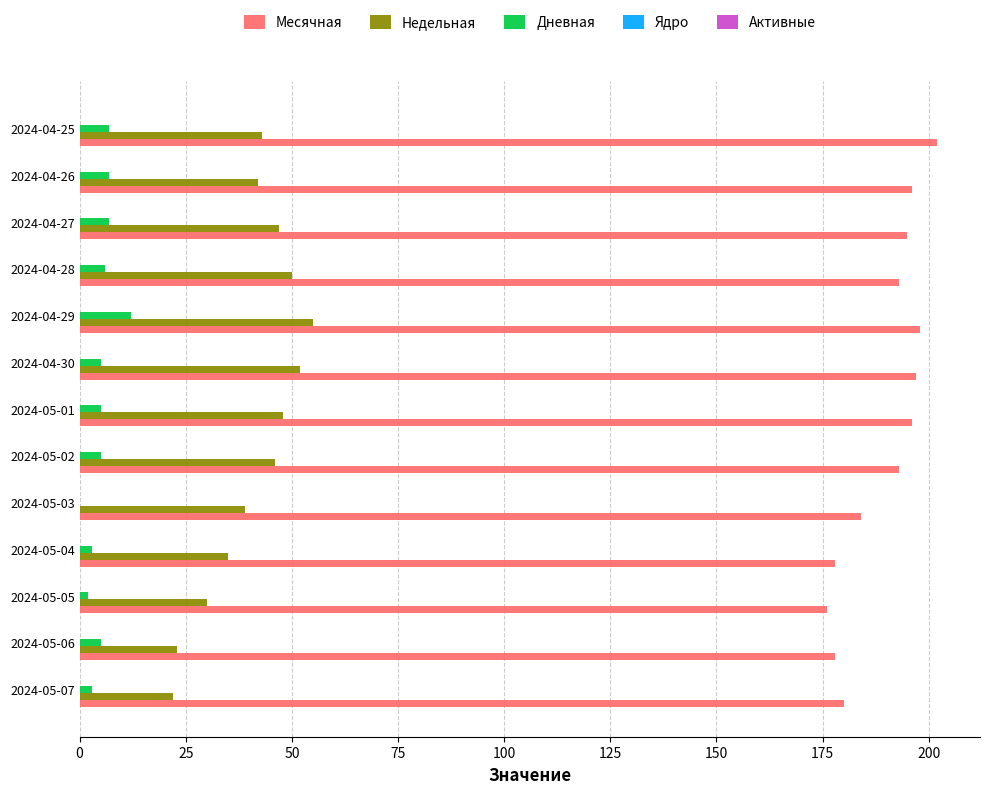

What is the sum of all Месячная values?

2466